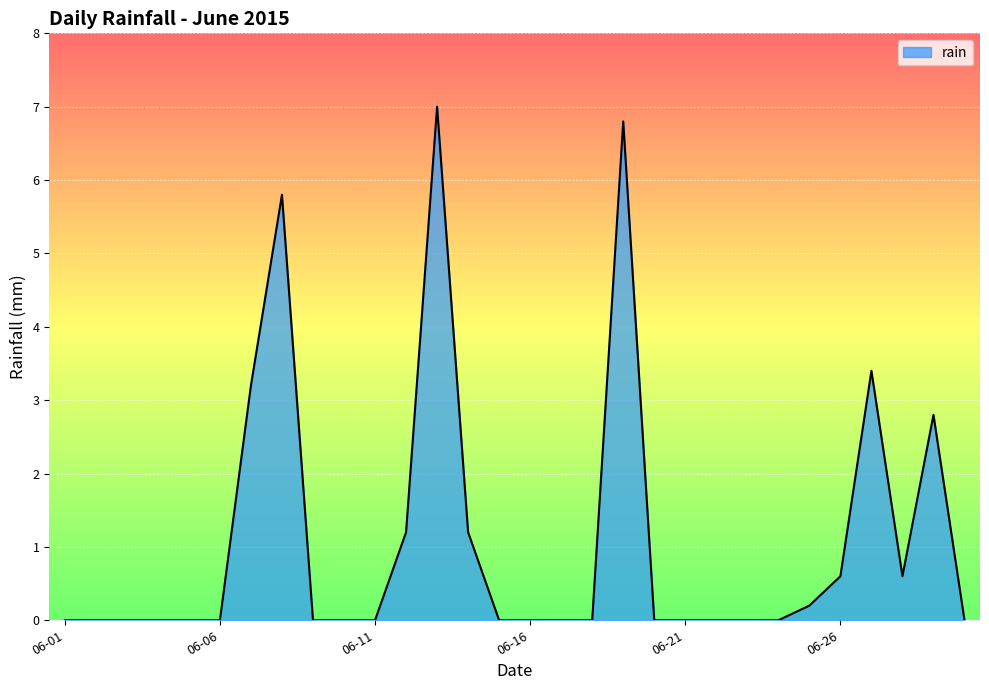

Reading left to right, transcribe all the data shown in this chart.

0.0	0.0	0.0	0.0	0.0	0.0	3.2	5.8	0.0	0.0	0.0	1.2	7.0	1.2	0.0	0.0	0.0	0.0	6.8	0.0	0.0	0.0	0.0	0.0	0.2	0.6	3.4	0.6	2.8	0.0